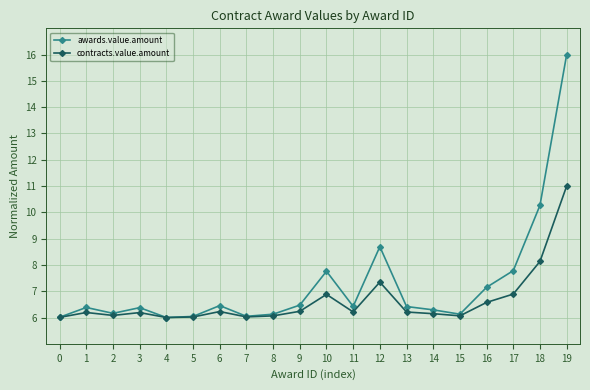

How many data points does each series have?

20